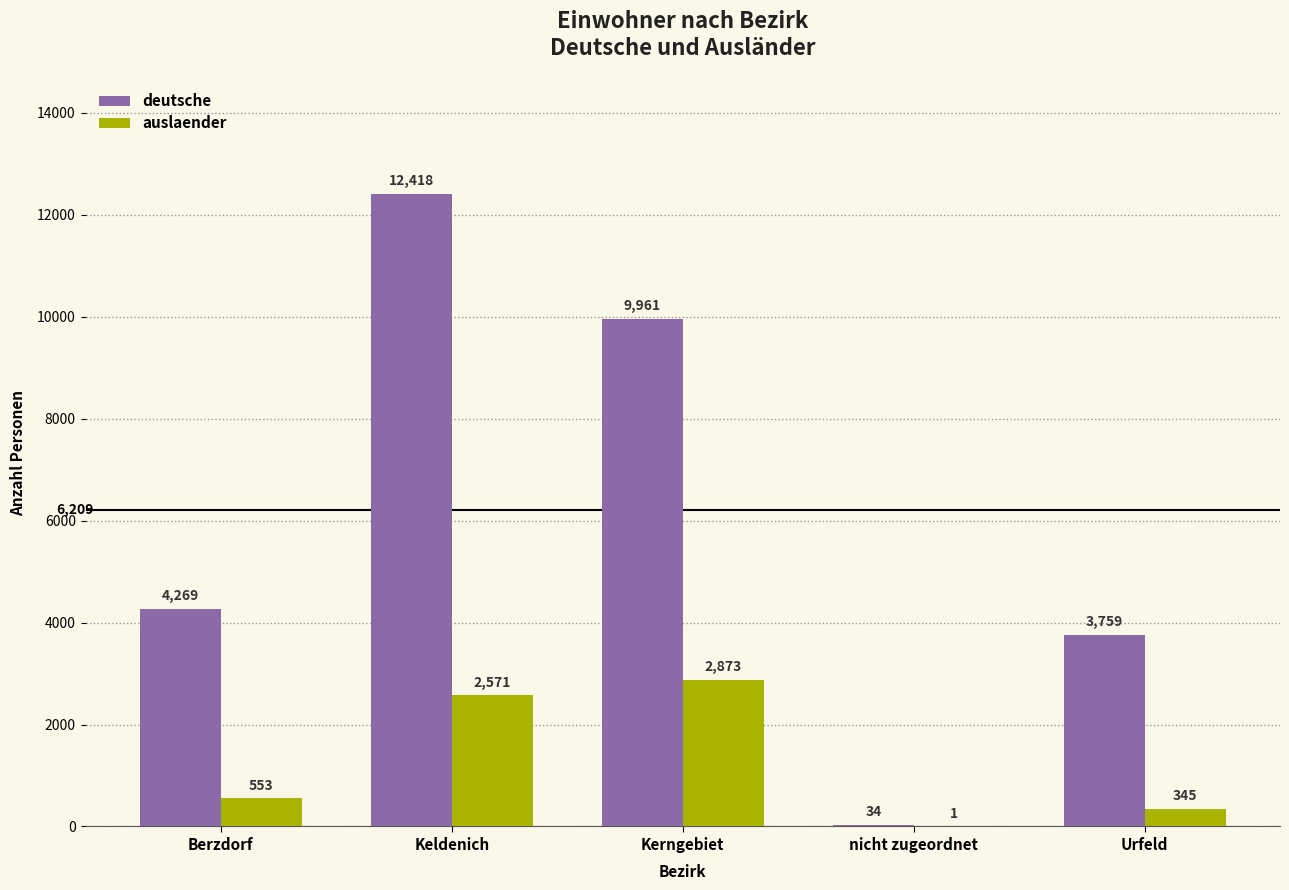

Reading right to left, what are all the values shown in this chart?

deutsche: 3759	34	9961	12418	4269
auslaender: 345	1	2873	2571	553